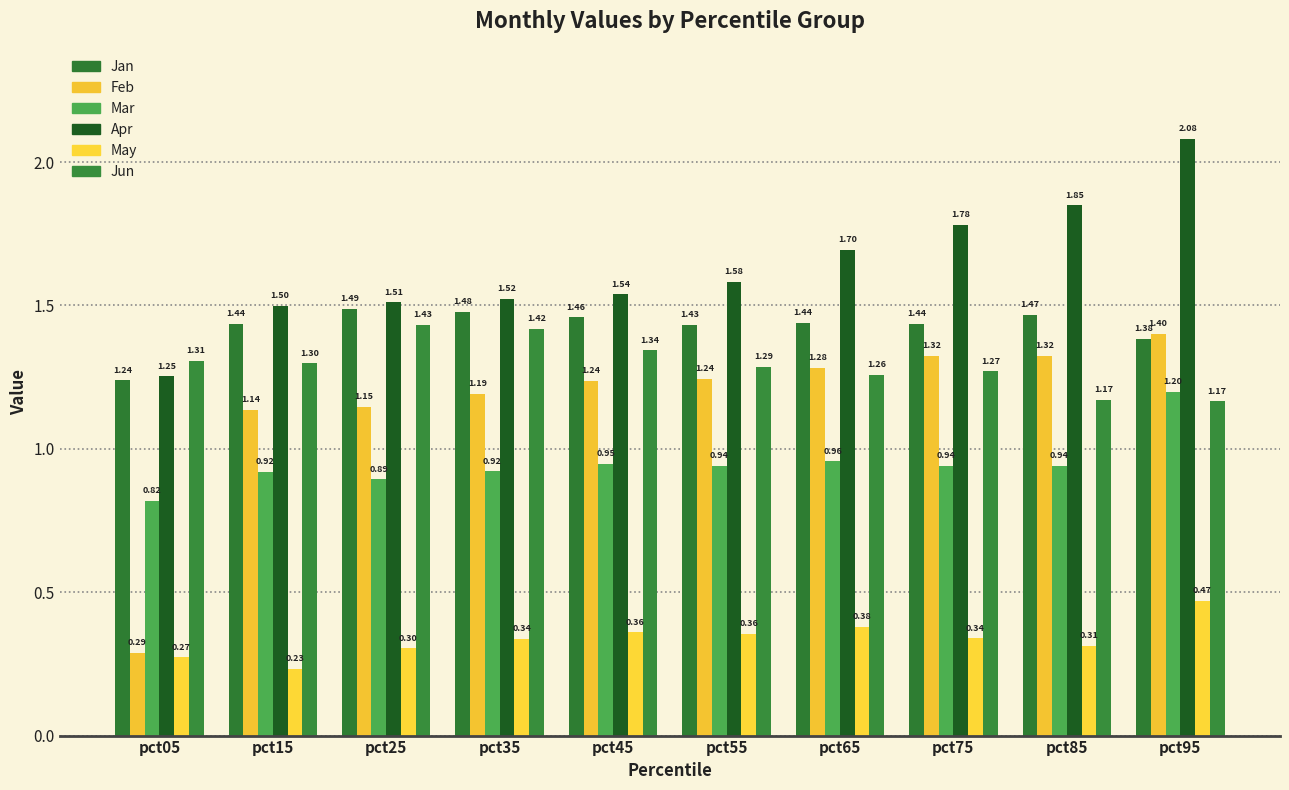

How many series are shown in this chart?

6